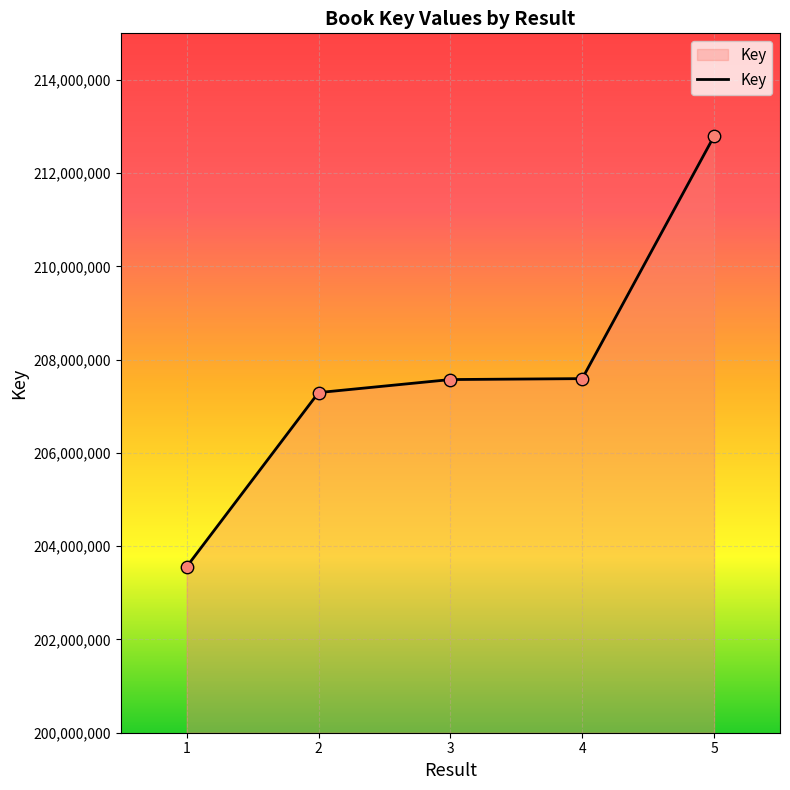

Which has a higher value, 1 or 2?

2